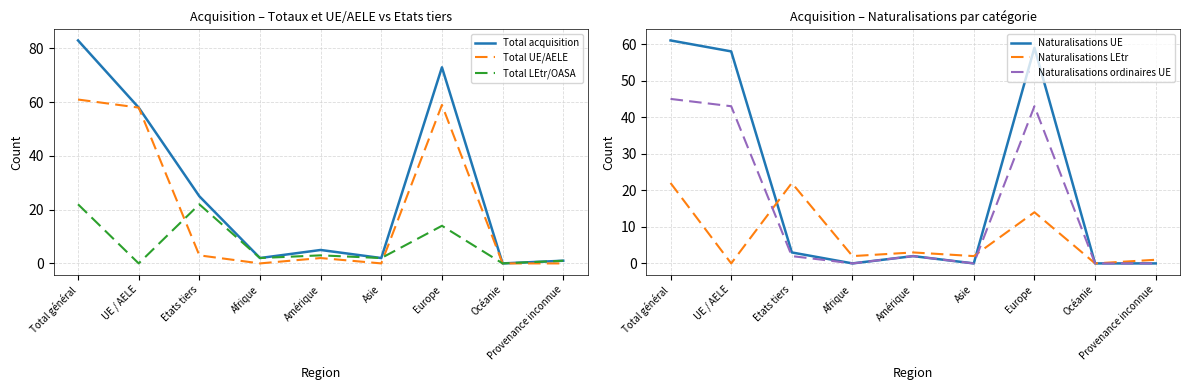

How many values in the Naturalisations UE series exceed 2?

4